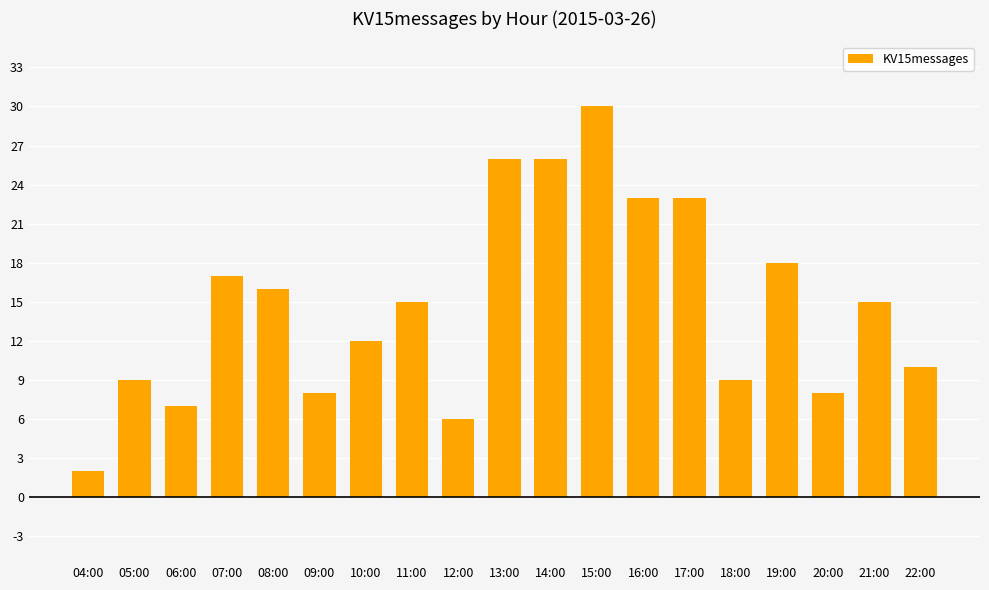

Reading left to right, transcribe all the data shown in this chart.

04:00=2	05:00=9	06:00=7	07:00=17	08:00=16	09:00=8	10:00=12	11:00=15	12:00=6	13:00=26	14:00=26	15:00=30	16:00=23	17:00=23	18:00=9	19:00=18	20:00=8	21:00=15	22:00=10